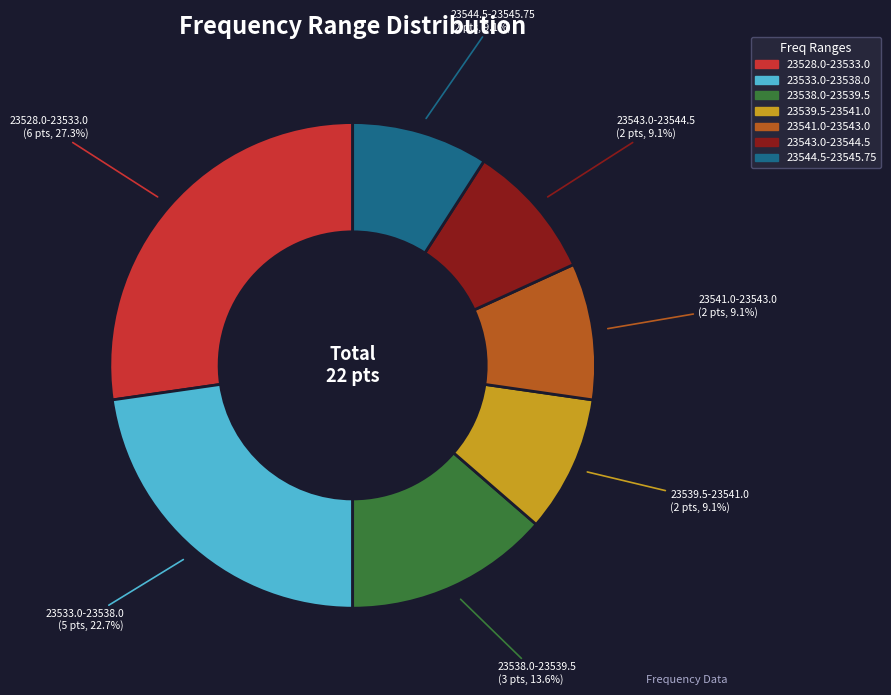

What is the ratio of the value at 23544.5-23545.75 to the value at 23541.0-23543.0?

1.0